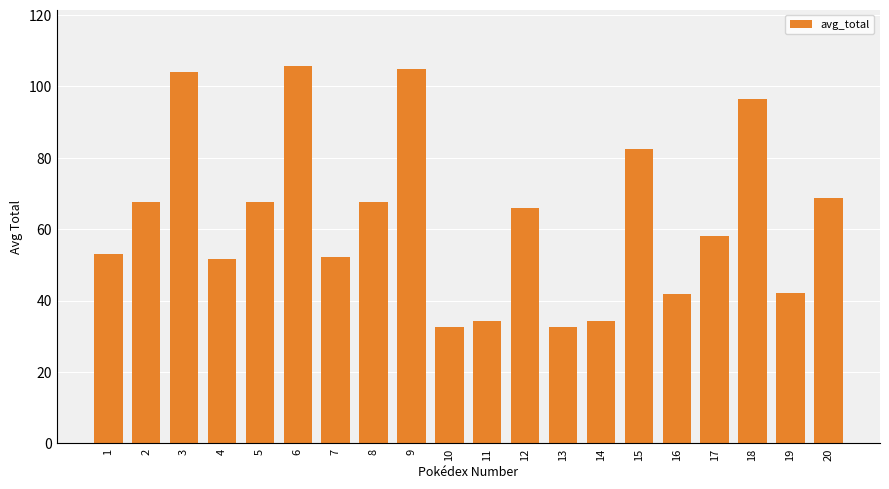

What is the difference between the maximum and minimum values?

73.2